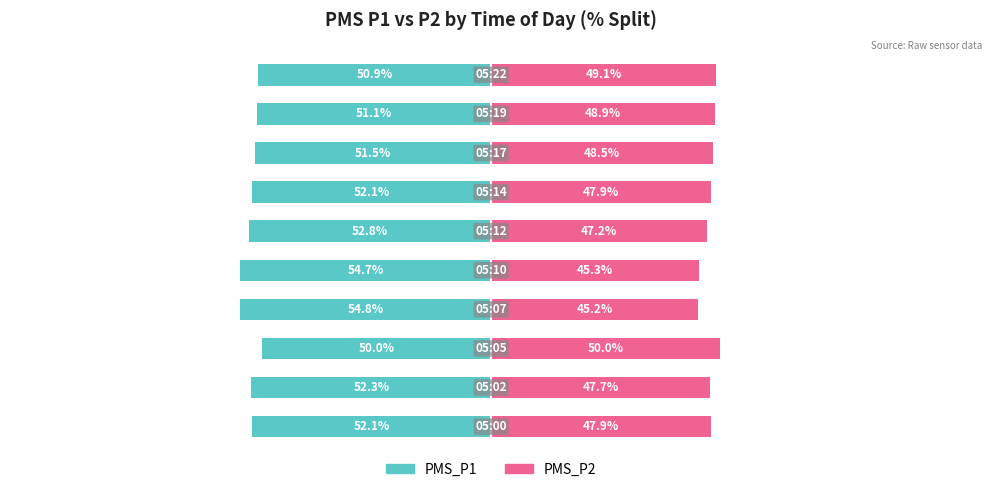

How many data points does each series have?

10